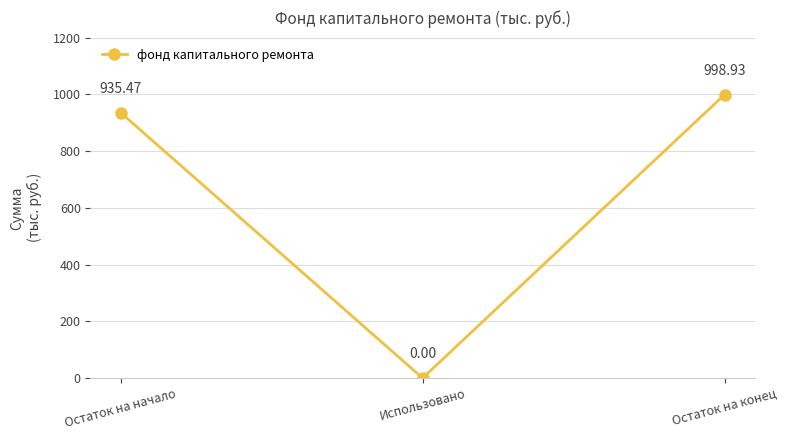

Reading left to right, what are all the values shown in this chart?

Остаток на начало=935.5	Использовано=0.0	Остаток на конец=998.9